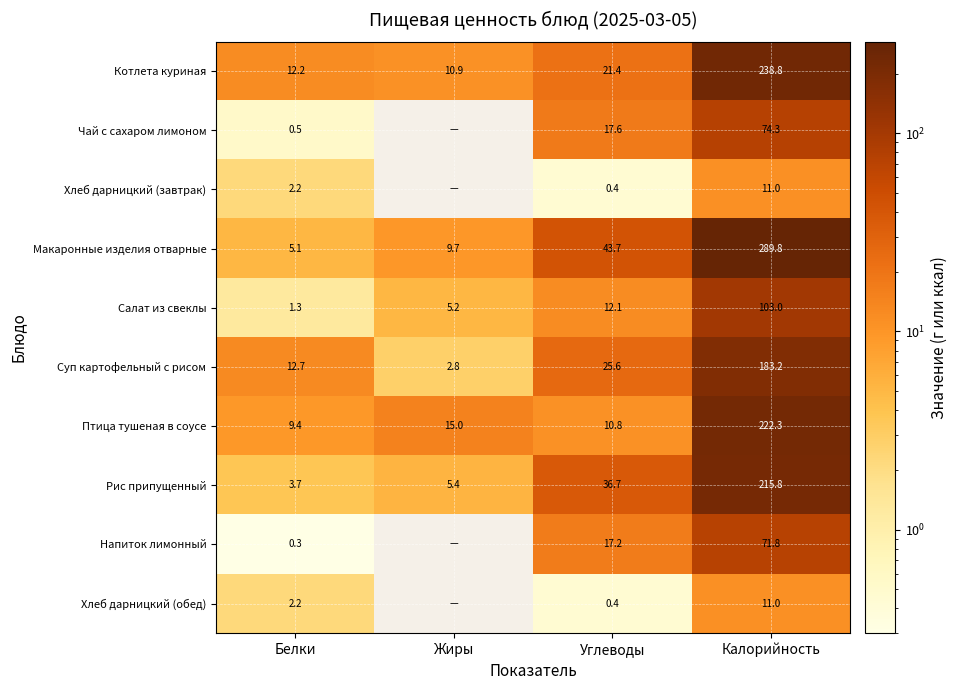

Which series changed the most between Белки and Углеводы?

Макаронные изделия отварные